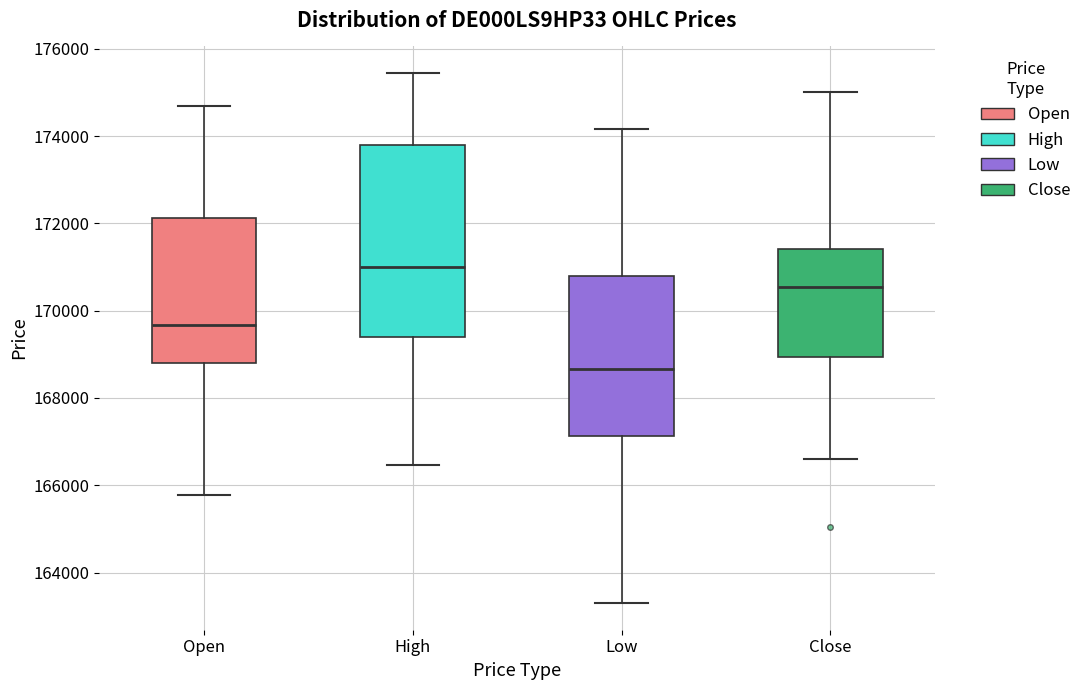

Reading left to right, transcribe this box plot: for each box, give where its median line is, the range the box spans, and where its two whiskers end, as read against the y-axis. The values are not printed on the chart, so give them approximately, as read against the axis.

Open: median 169600, box 168800 to 172200, whiskers 165800 to 174600
High: median 171000, box 169400 to 173800, whiskers 166400 to 175400
Low: median 168600, box 167200 to 170800, whiskers 163200 to 174200
Close: median 170600, box 169000 to 171400, whiskers 166600 to 175000